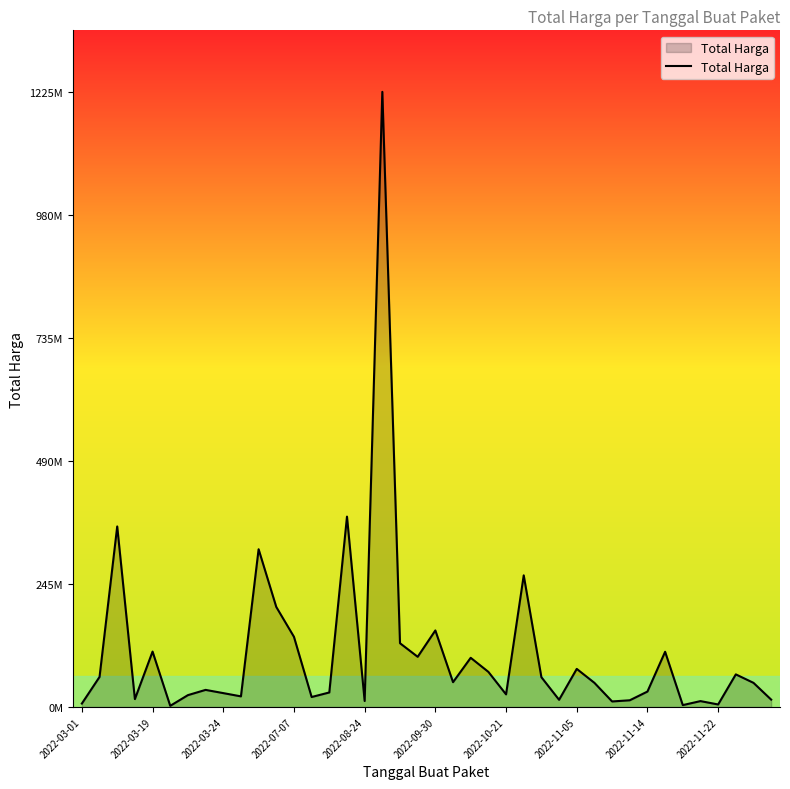

Reading left to right, what are all the values shown in this chart?

6936000	59935000	359500000	15787200	110389990	2395750	23680800	34132505	27720000	21231000	314121780	199200000	139800000	19950000	29000000	379075000	12000000	1224682000	127000000	100000000	152477000	49478000	98000000	70000000	25200000	262118150	59375000	14400000	75920000	48140000	11100000	13442000	30800000	110000000	3825000	11800000	5093000	65000000	48140000	14750000